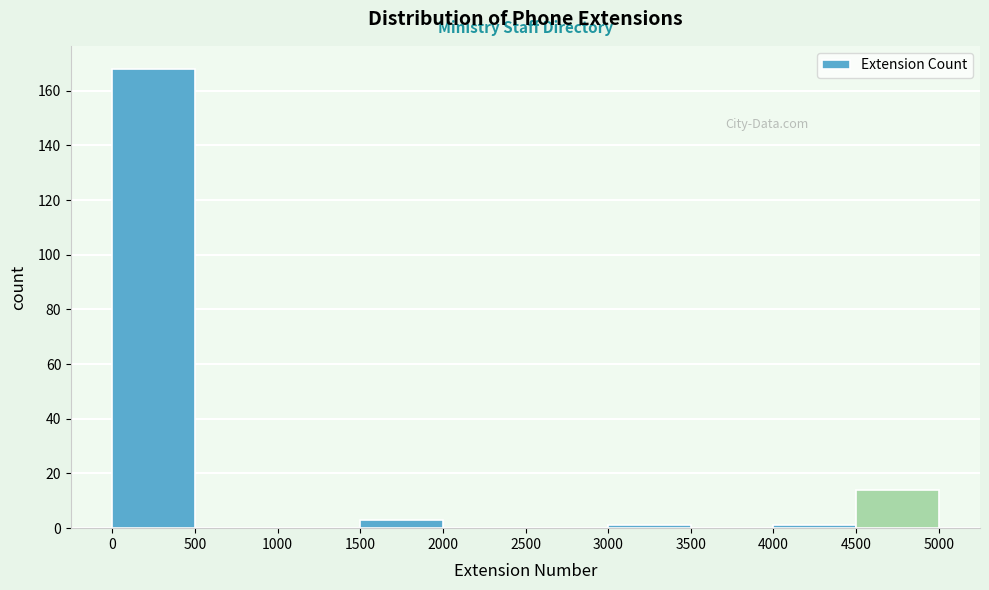

Reading left to right, list every bar in this chart as the range it spans on the x-axis followed by its height. The values are not printed on the chart, so give them approximately, as read against the axis.

0 to 500: 168
500 to 1000: 0
1000 to 1500: 0
1500 to 2000: 4
2000 to 2500: 0
2500 to 3000: 0
3000 to 3500: under 2
3500 to 4000: 0
4000 to 4500: under 2
4500 to 5000: 14